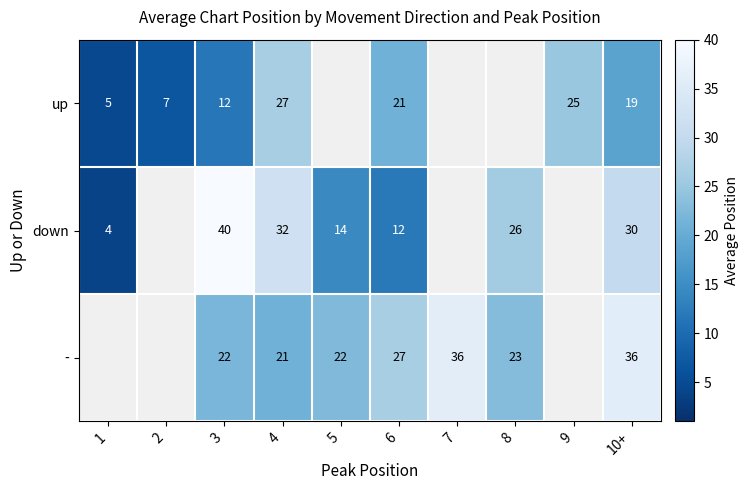

How many positive values does the - series have?

7